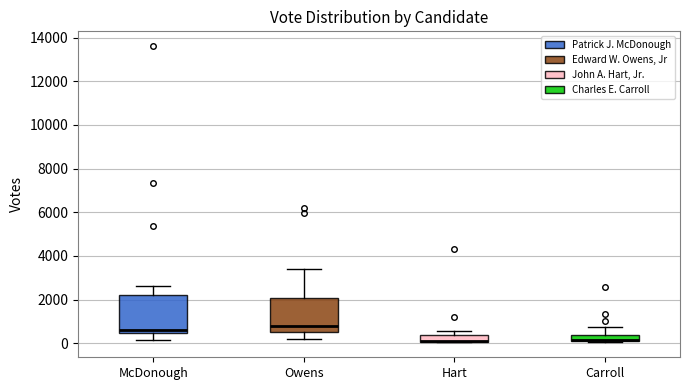

Where does the upper whisker of the box for Carroll end on the y-axis? The values are not printed on the chart, so give them approximately, as read against the axis.

800